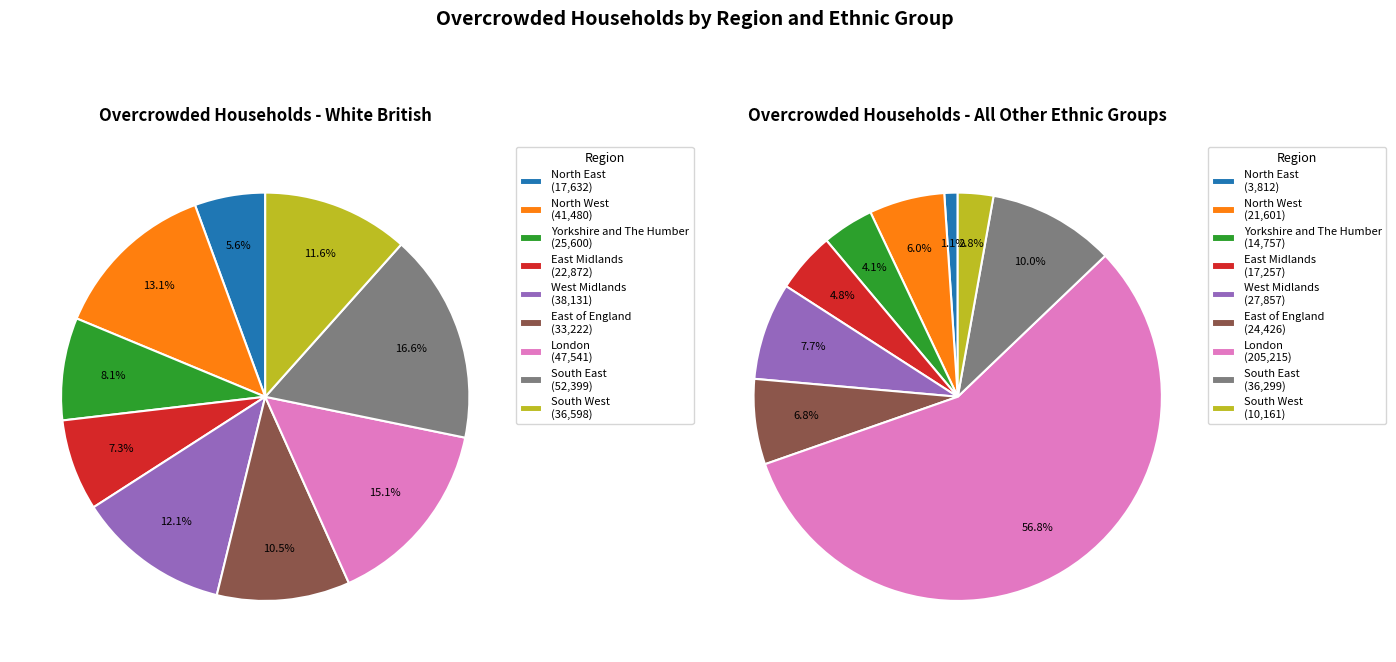

What is the spread (max minus min) of values at Yorkshire and The Humber?

10843